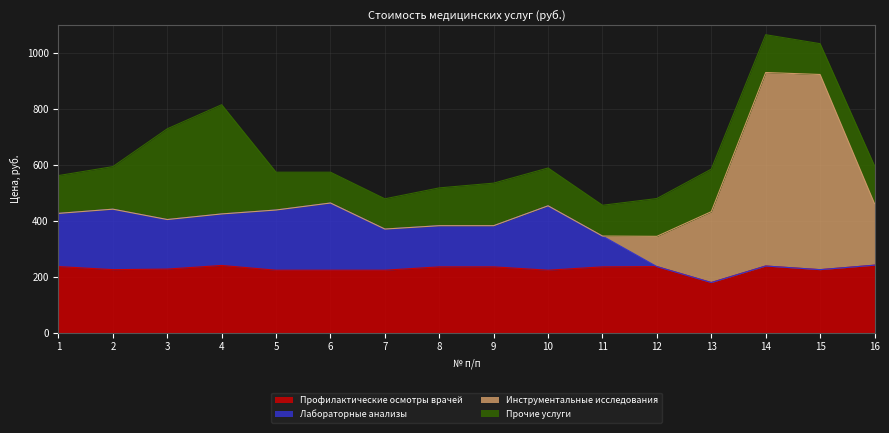

Between 10 and 5, which is larger?

10